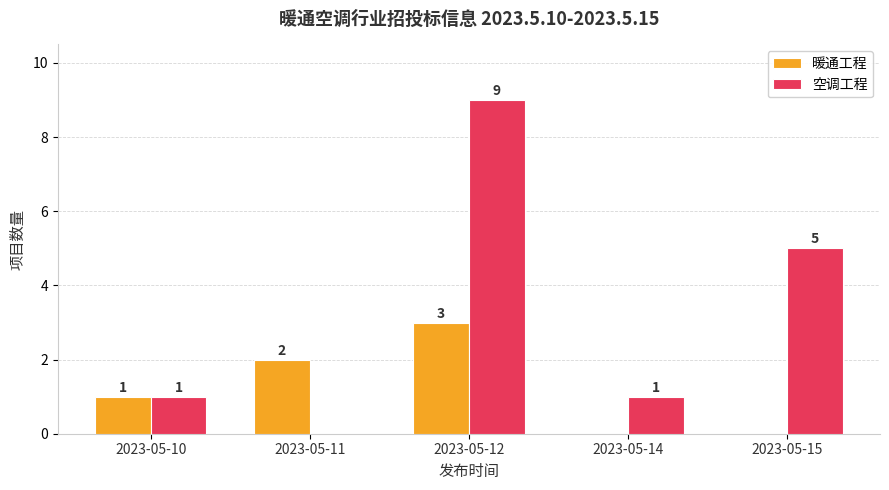

Reading left to right, list all the values displayed in this chart.

暖通工程: 1	2	3	0	0
空调工程: 1	0	9	1	5